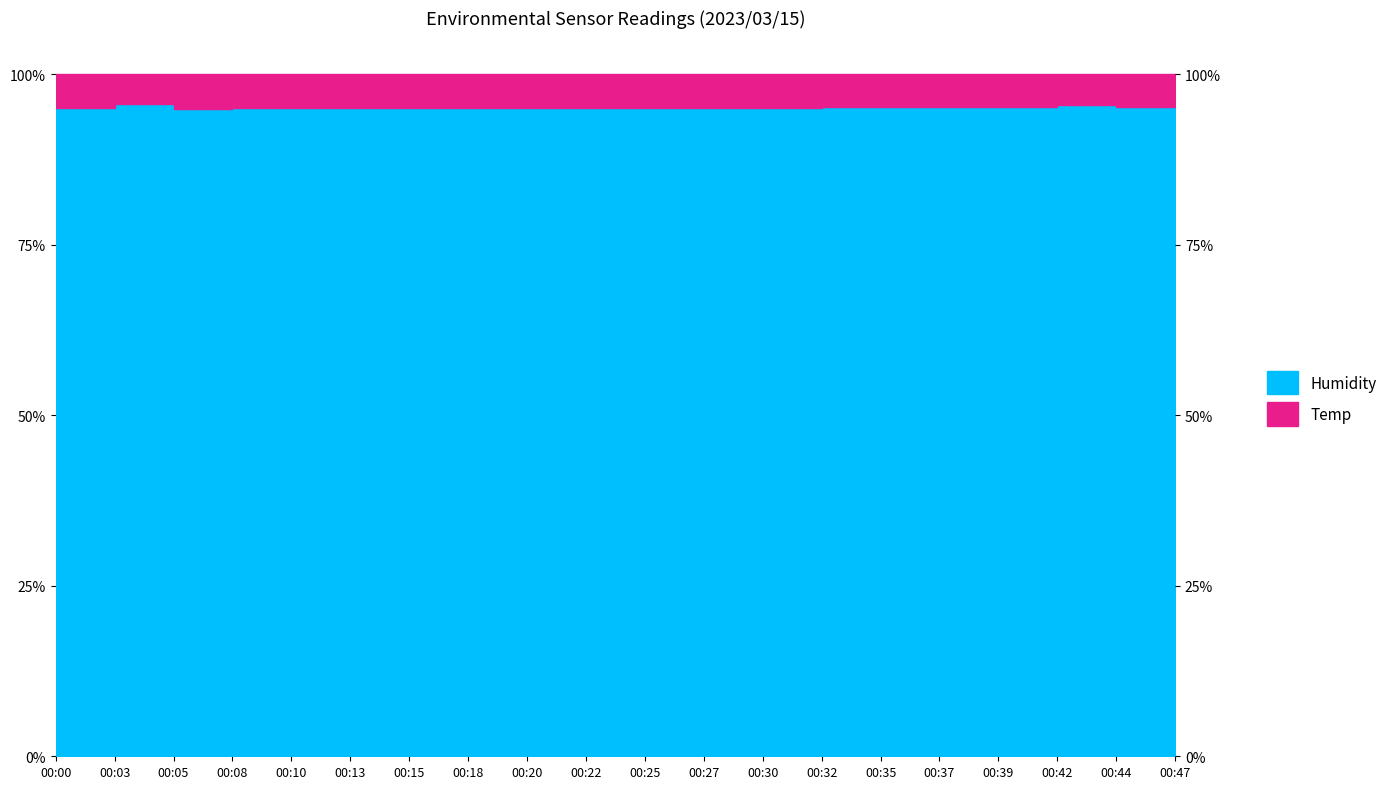

How many points are lower than both their immediate neighbors (excluding endpoints)?

1